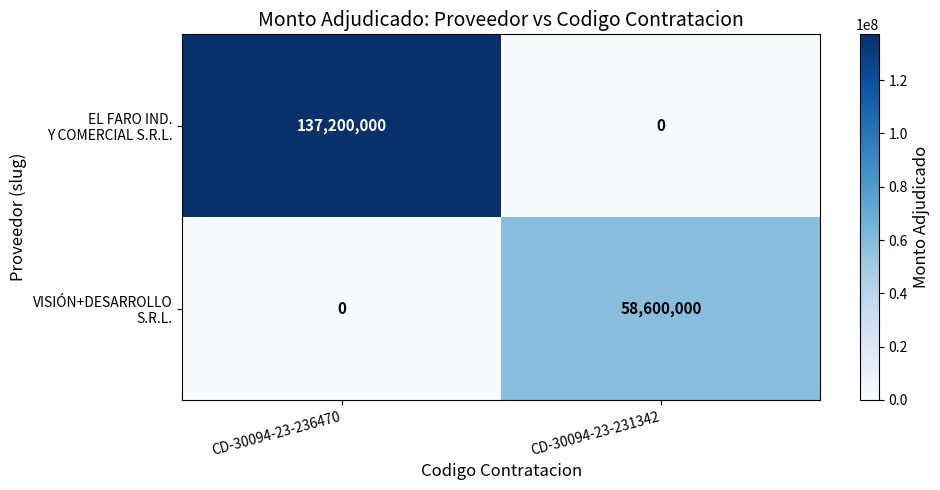

What is the maximum value shown in the chart?

137200000